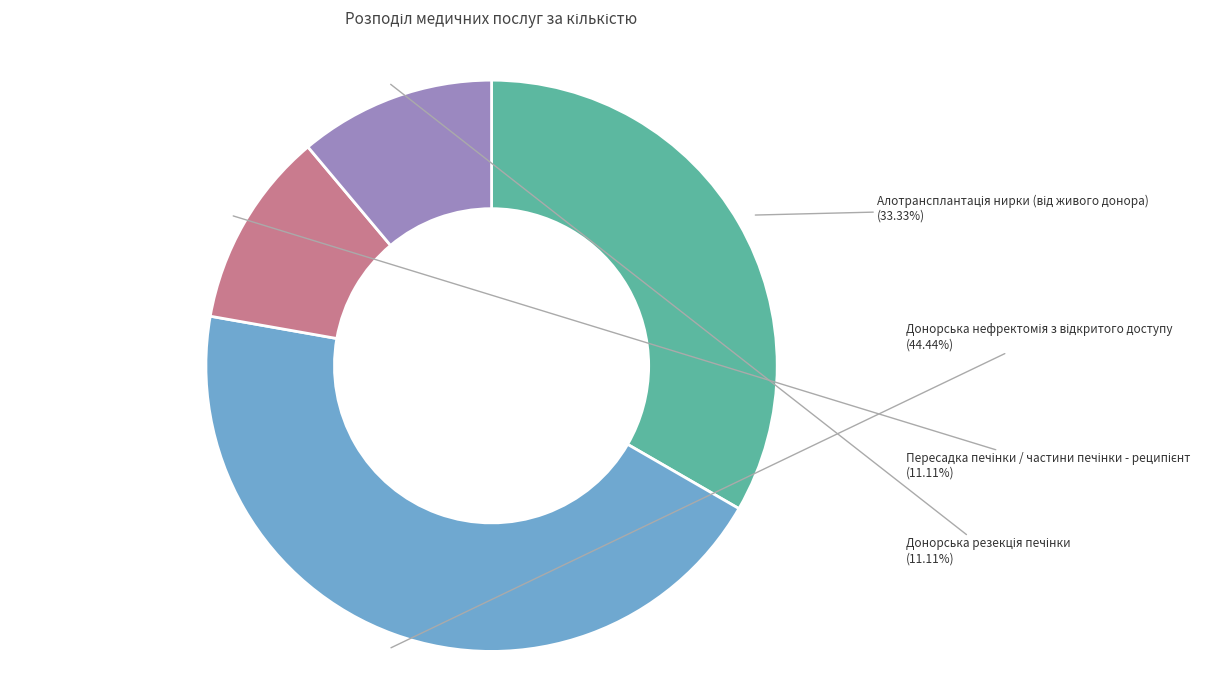

Does any single category account for the majority?

No